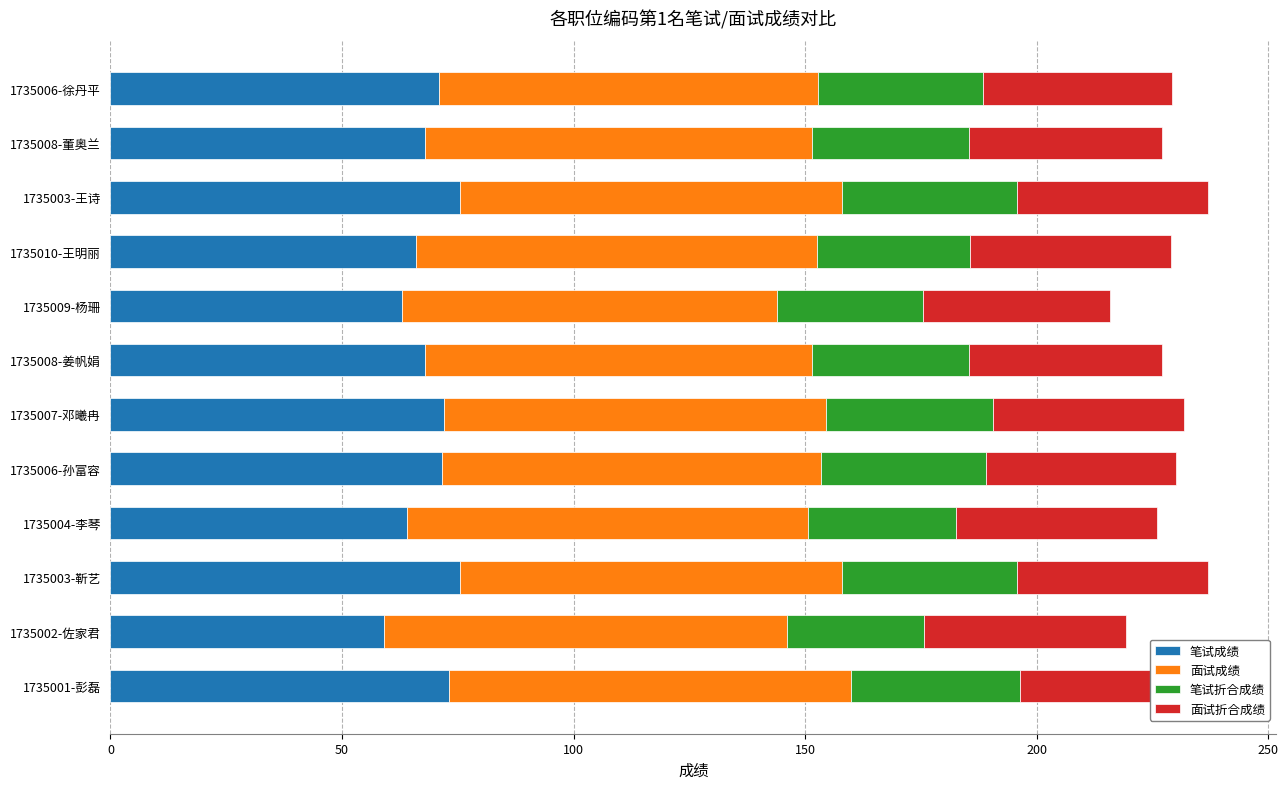

What is the total value across all series at 1735006-徐丹平?

229.2